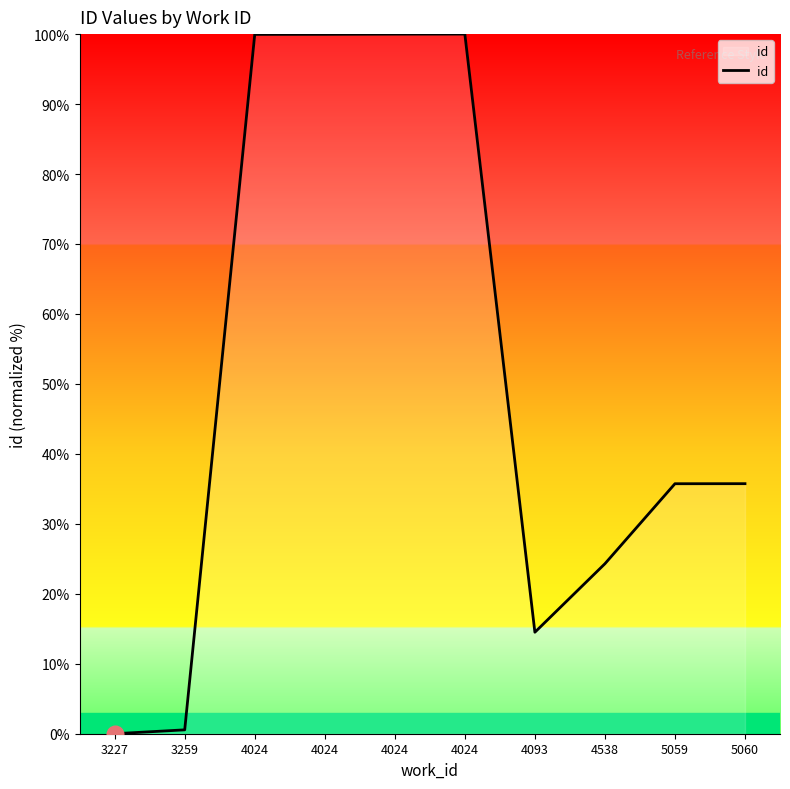

What is the sum of all values?

510.7